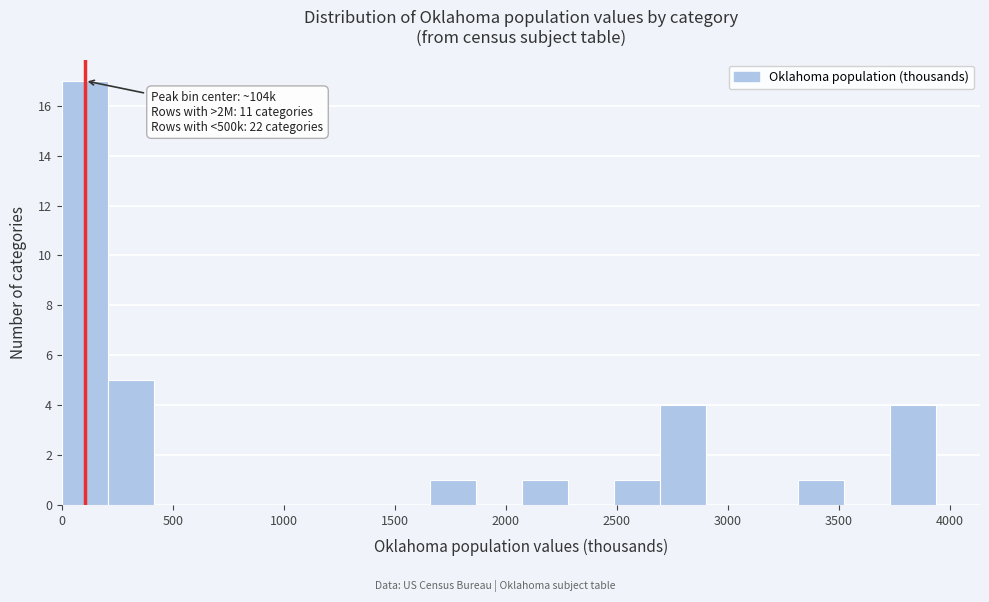

Which range on the x-axis has the tallest bar?

0 to 200